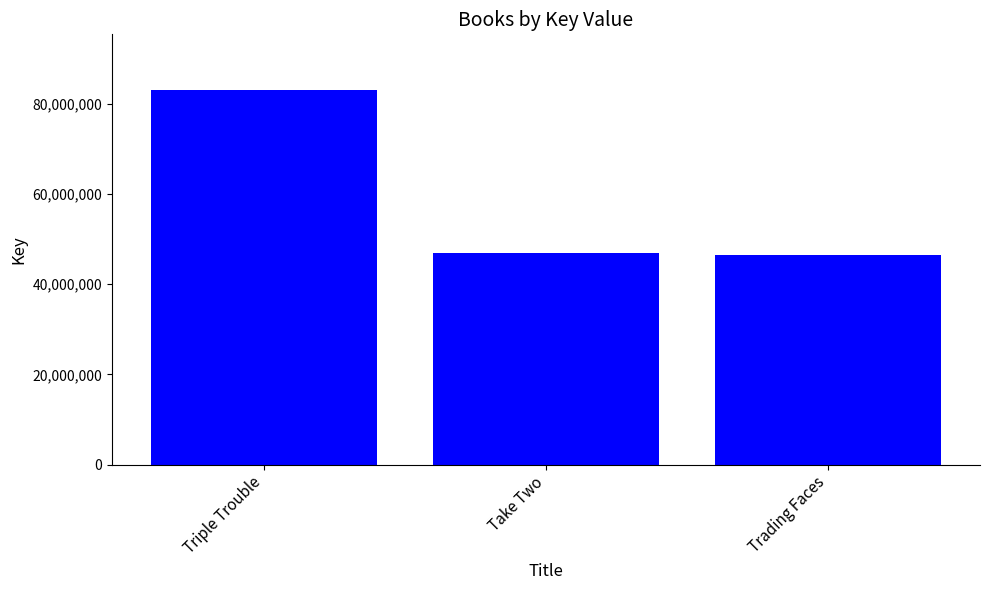

How many values are below 46943952?

1